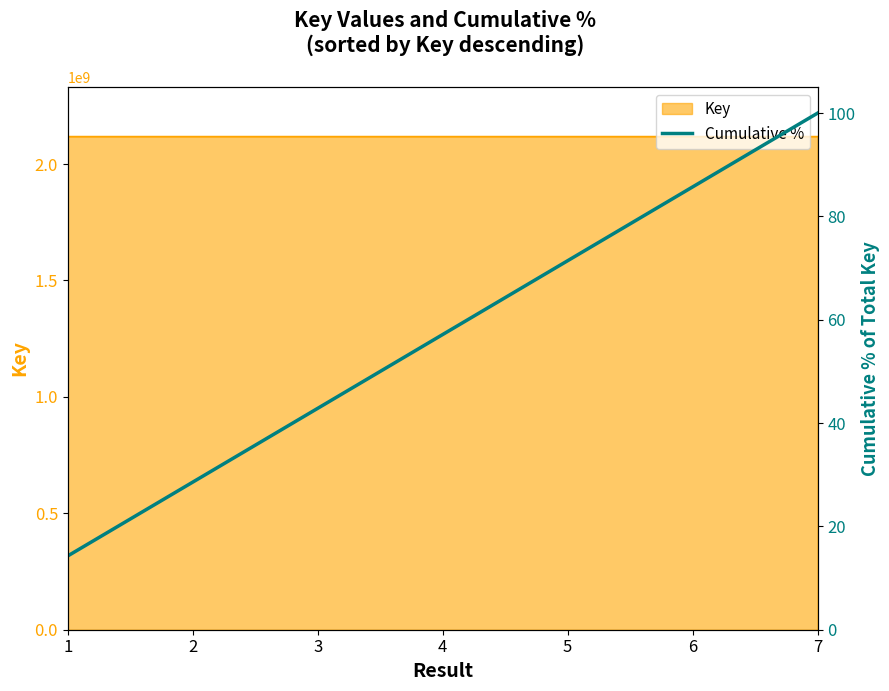

What is the change in value from 1 to 6?

+71.4